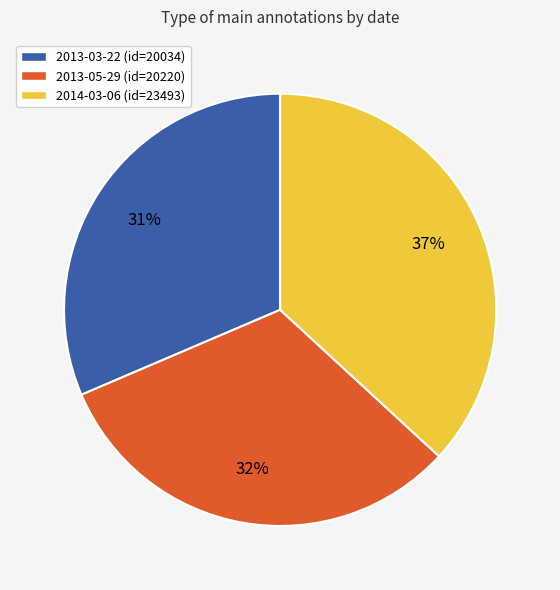

Do 2014-03-06 and 2013-03-22 together represent more than half of the pie?

Yes